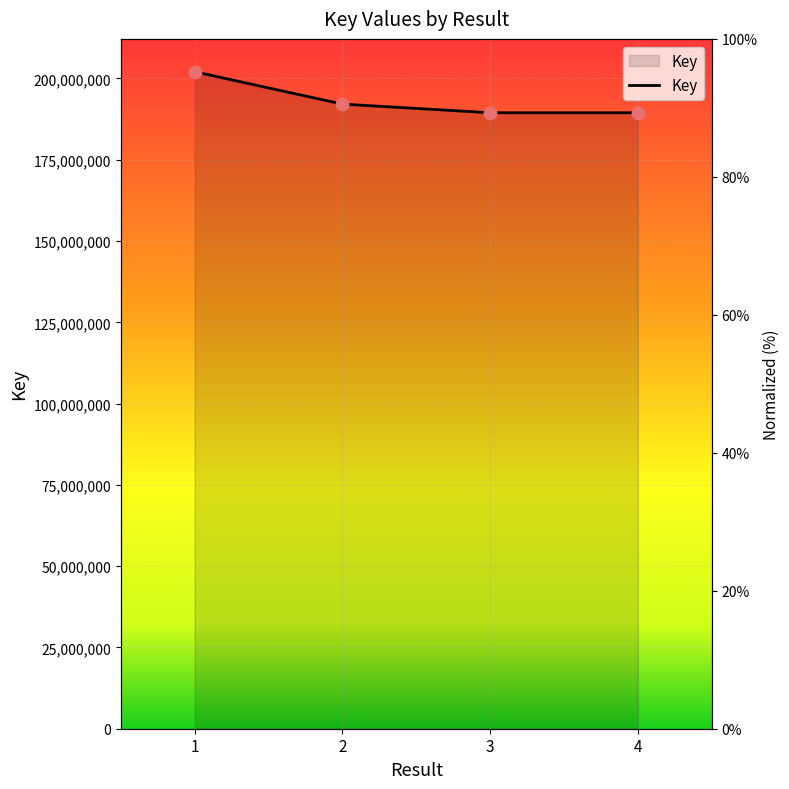

What is the change in value from 1 to 3?

-12614688